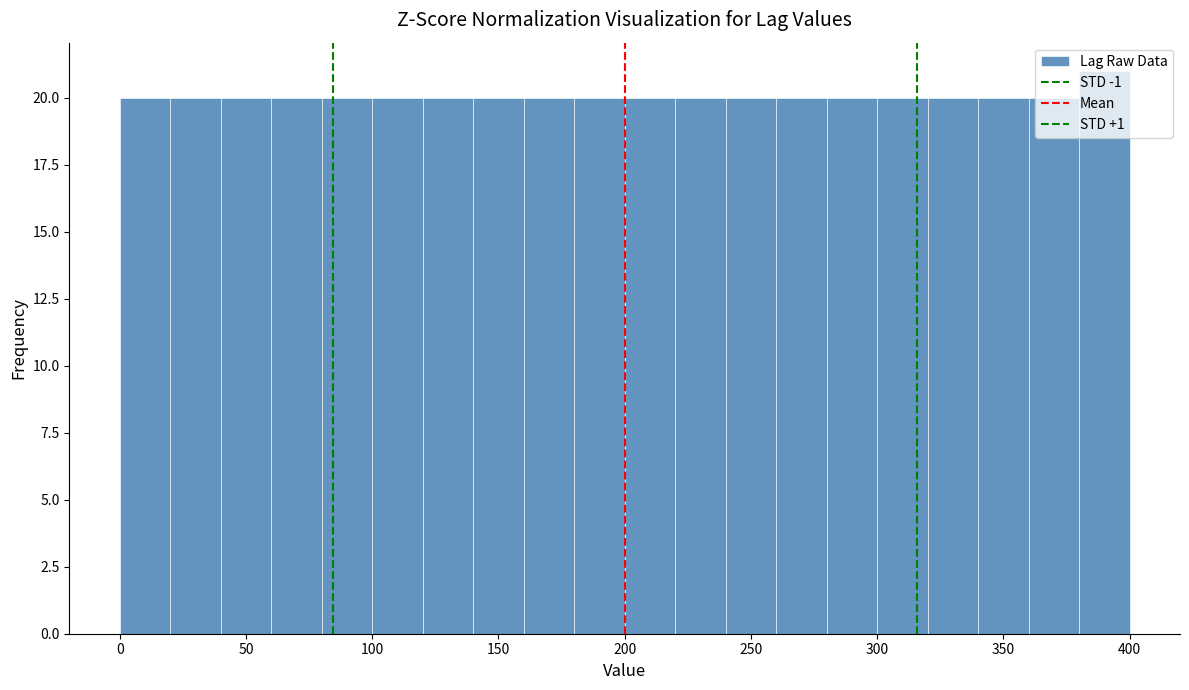

Reading left to right, list every bar in this chart as the range it spans on the x-axis followed by its height. The values are not printed on the chart, so give them approximately, as read against the axis.

0 to 20: 20
20 to 40: 20
40 to 60: 20
60 to 80: 20
80 to 100: 20
100 to 120: 20
120 to 140: 20
140 to 160: 20
160 to 180: 20
180 to 200: 20
200 to 220: 20
220 to 240: 20
240 to 260: 20
260 to 280: 20
280 to 300: 20
300 to 320: 20
320 to 340: 20
340 to 360: 20
360 to 380: 20
380 to 400: 21